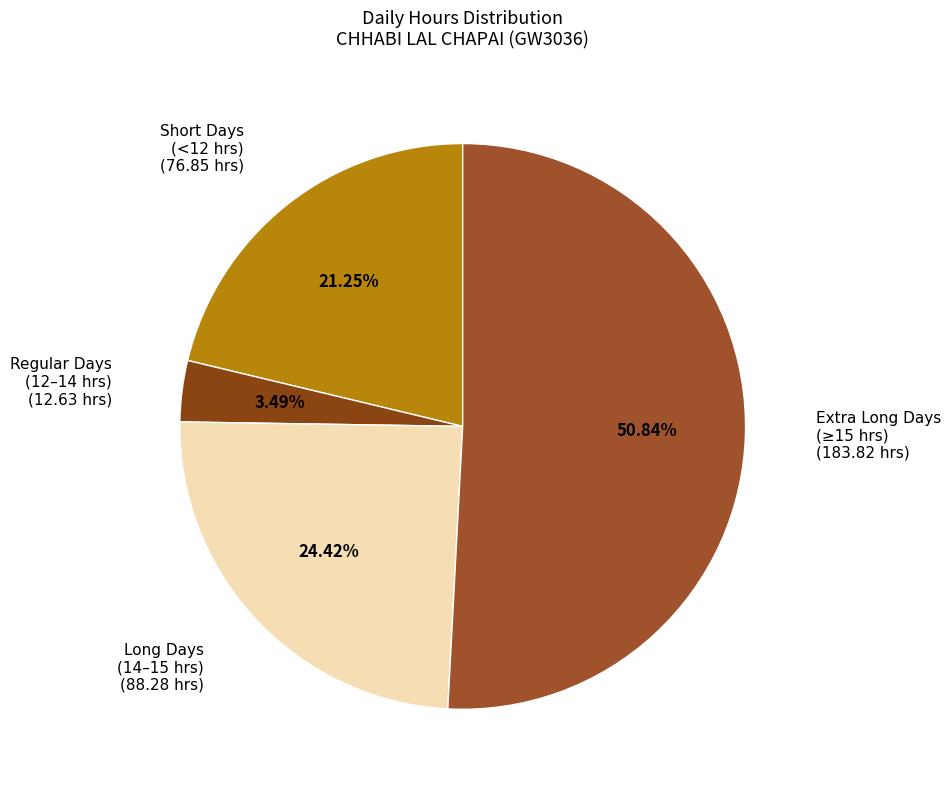

To the nearest percent, what is the average slice percentage?

25%